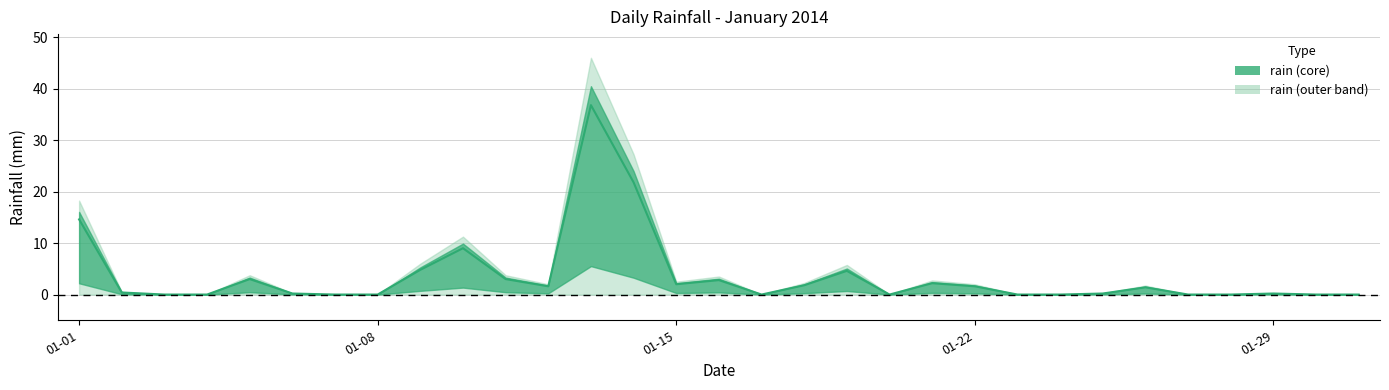

Does the chart display data point markers on the line(s)?

No